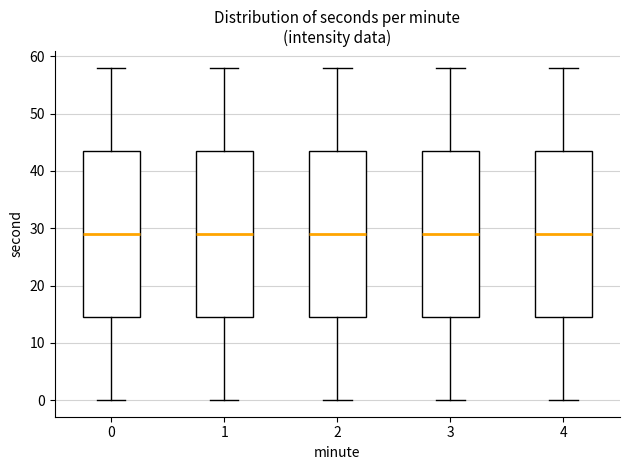

Where does the median line of the box at x = 2 sit on the y-axis? The values are not printed on the chart, so give them approximately, as read against the axis.

29